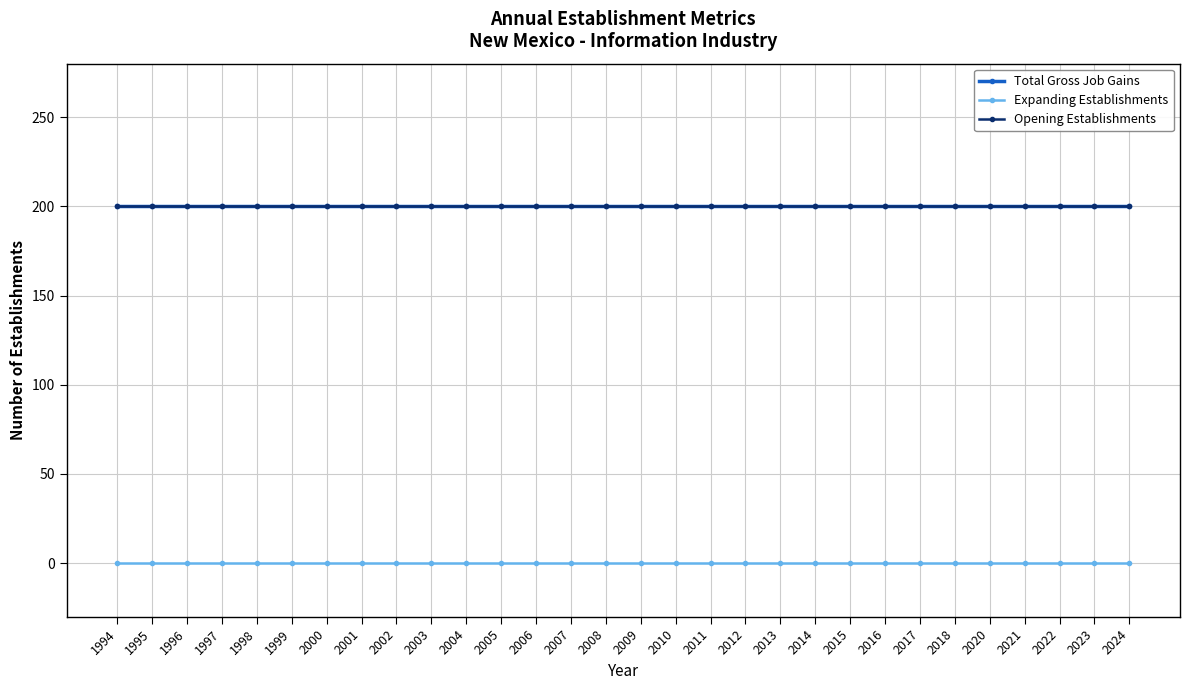

What is the spread (max minus min) of values at 2001?

200